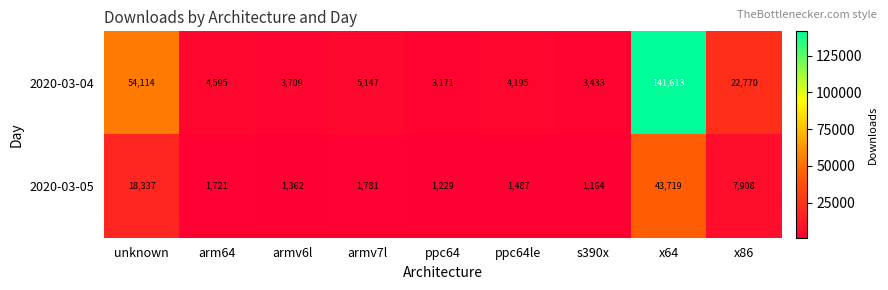

Count the number of categories in the chart.

9